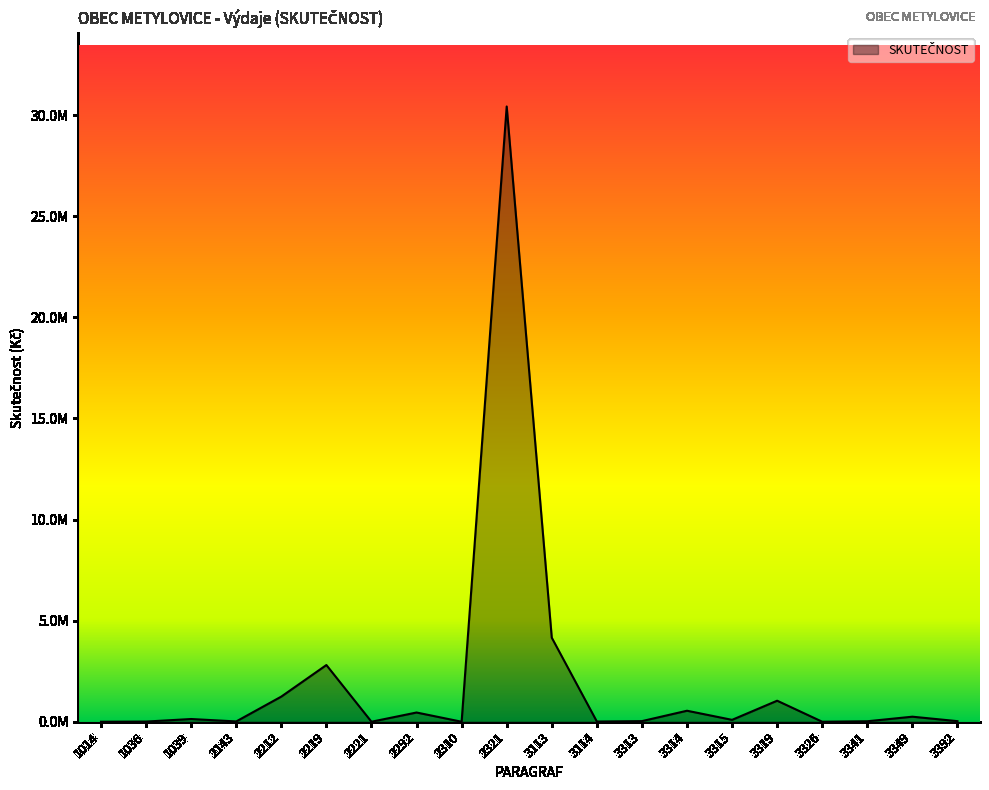

What is the average value?

2062990.8